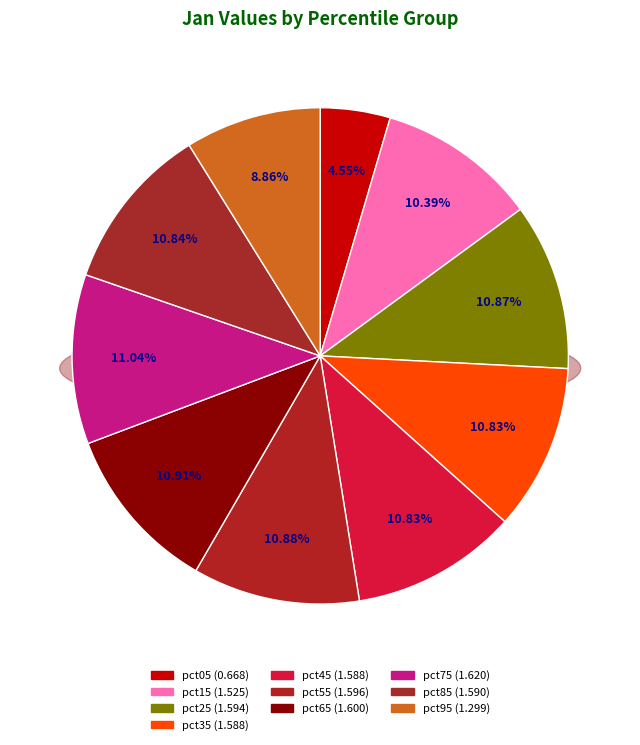

What is the largest slice in the pie chart?

pct75